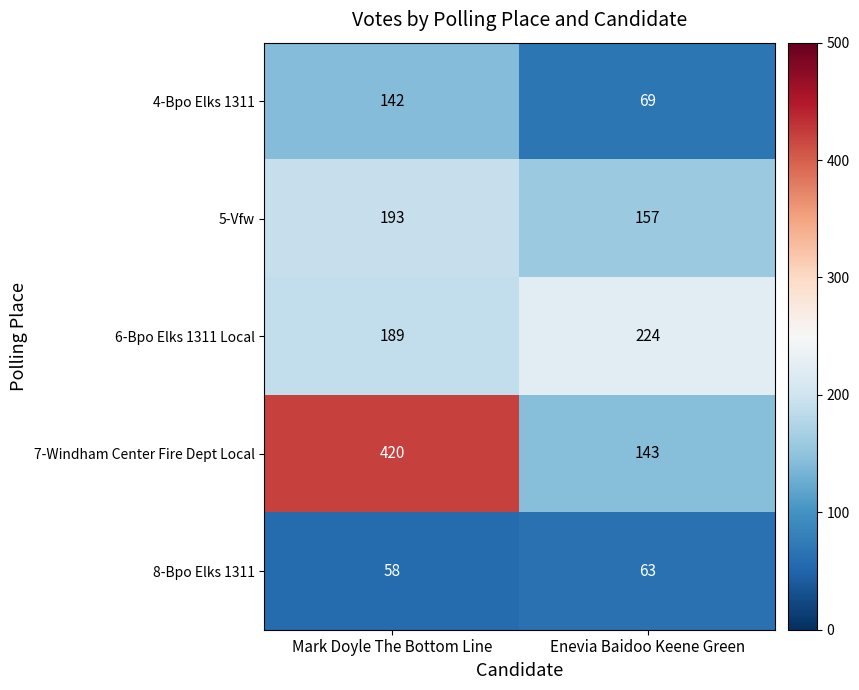

What is the difference between the highest and lowest values at Enevia Baidoo Keene Green?

161